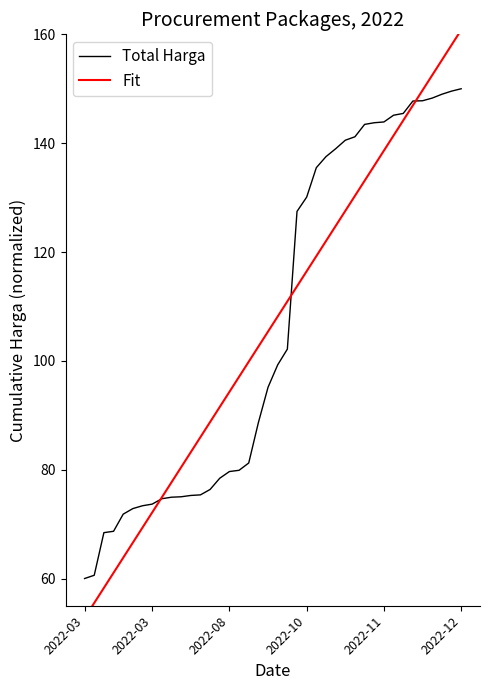

Reading left to right, what are all the values shown in this chart?

Total Harga: 60.0	60.6	68.4	68.7	71.8	72.9	73.4	73.7	74.7	74.9	75.0	75.3	75.4	76.4	78.4	79.7	79.9	81.2	88.7	95.2	99.3	102.2	127.5	130.1	135.5	137.5	139.0	140.5	141.2	143.5	143.8	143.9	145.1	145.5	147.7	147.8	148.3	149.0	149.6	150.0
Fit: 52.7	55.5	58.3	61.1	63.8	66.6	69.4	72.1	74.9	77.7	80.4	83.2	86.0	88.8	91.5	94.3	97.1	99.8	102.6	105.4	108.2	110.9	113.7	116.5	119.2	122.0	124.8	127.6	130.3	133.1	135.9	138.6	141.4	144.2	146.9	149.7	152.5	155.3	158.0	160.8